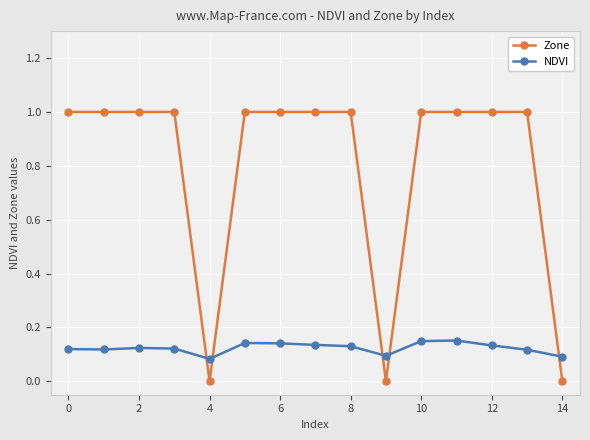

How many times do Zone and NDVI cross each other?

5